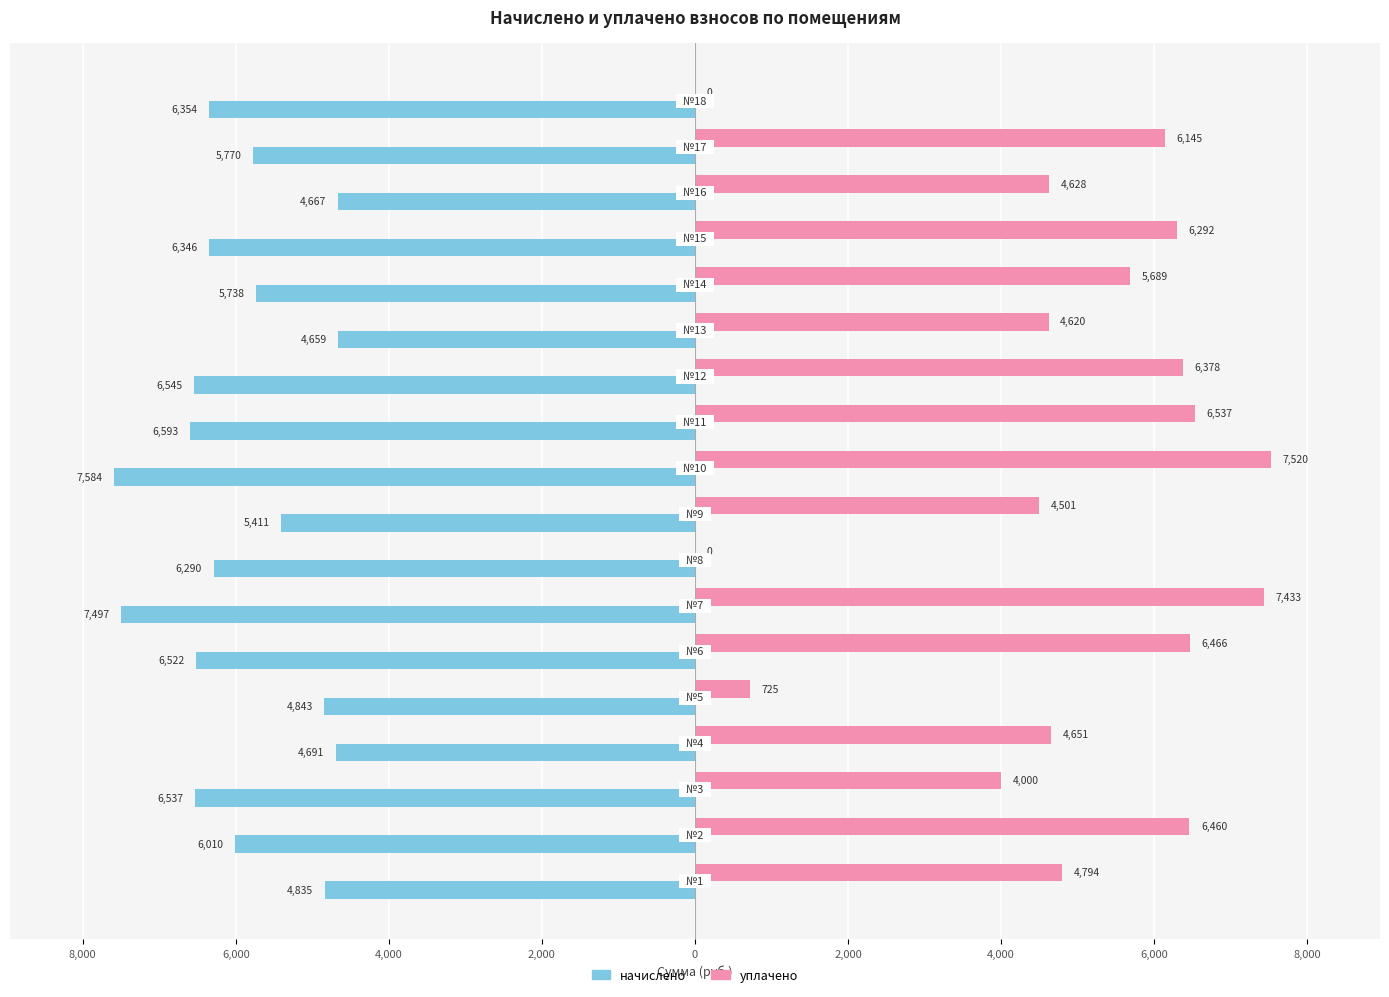

What are all the series names shown in the legend?

начислено, уплачено